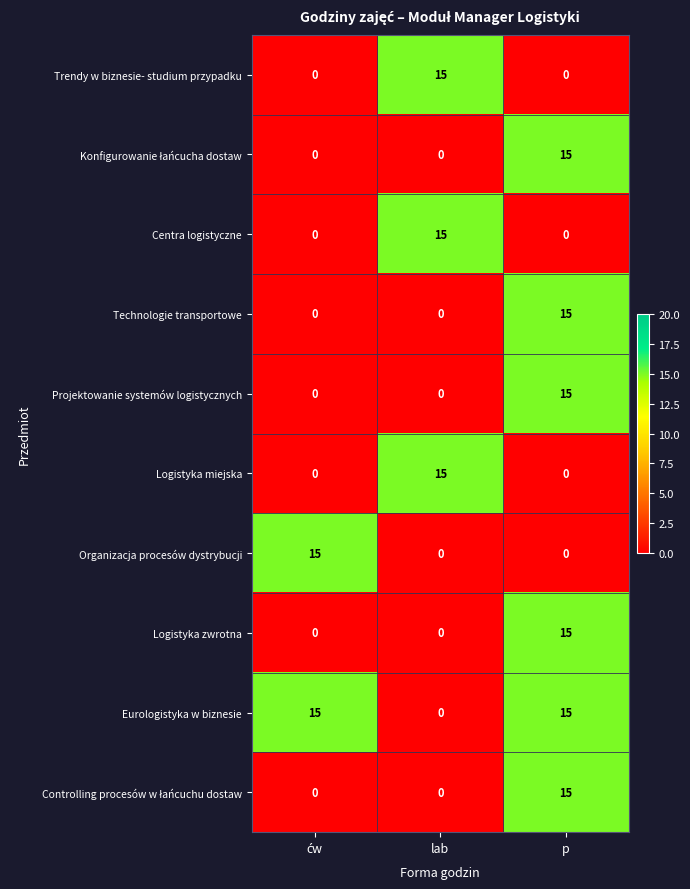

True or false: Centra logistyczne has a value of 10 at p.

False